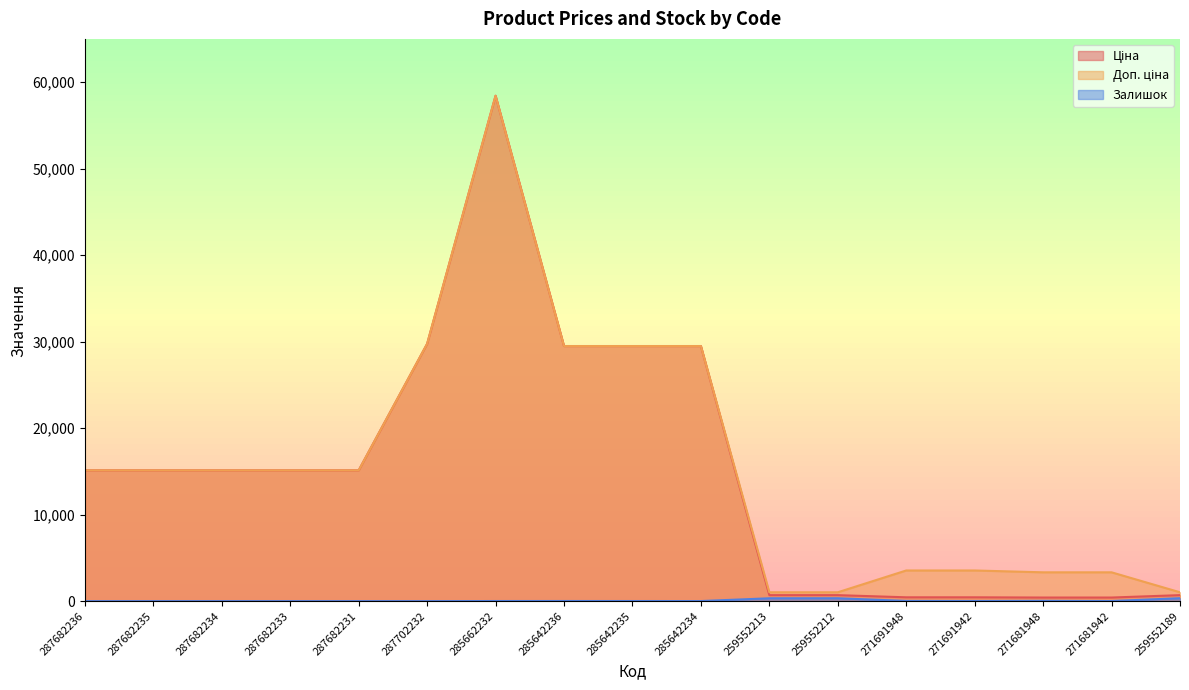

True or false: Ціна and Залишок cross at least once.

False